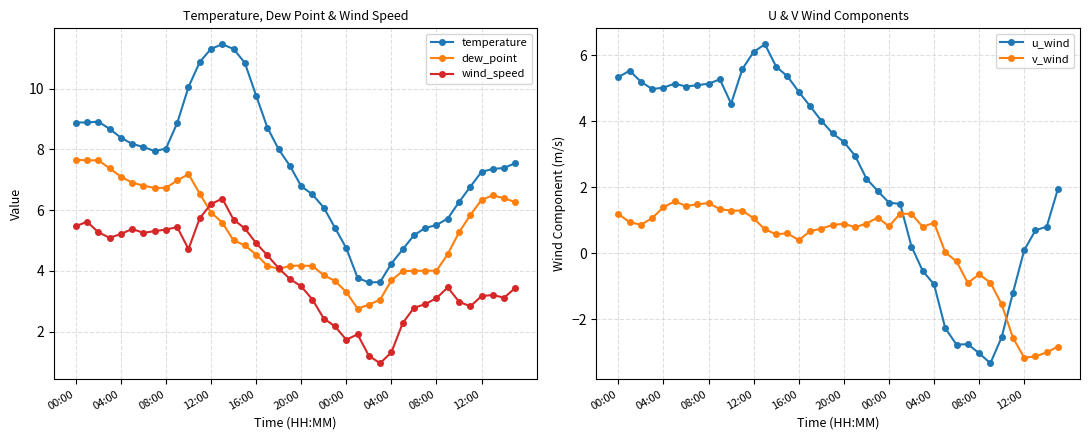

What is the difference between the wind_speed values at 19 and 34?

0.7